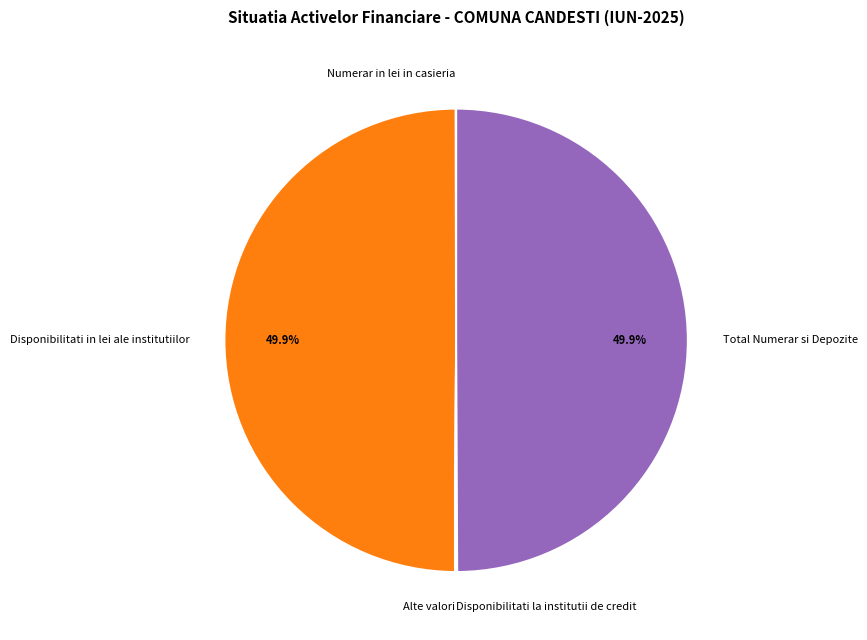

Do Disponibilitati in lei ale institutiilor and Total Numerar si Depozite together represent more than half of the pie?

Yes